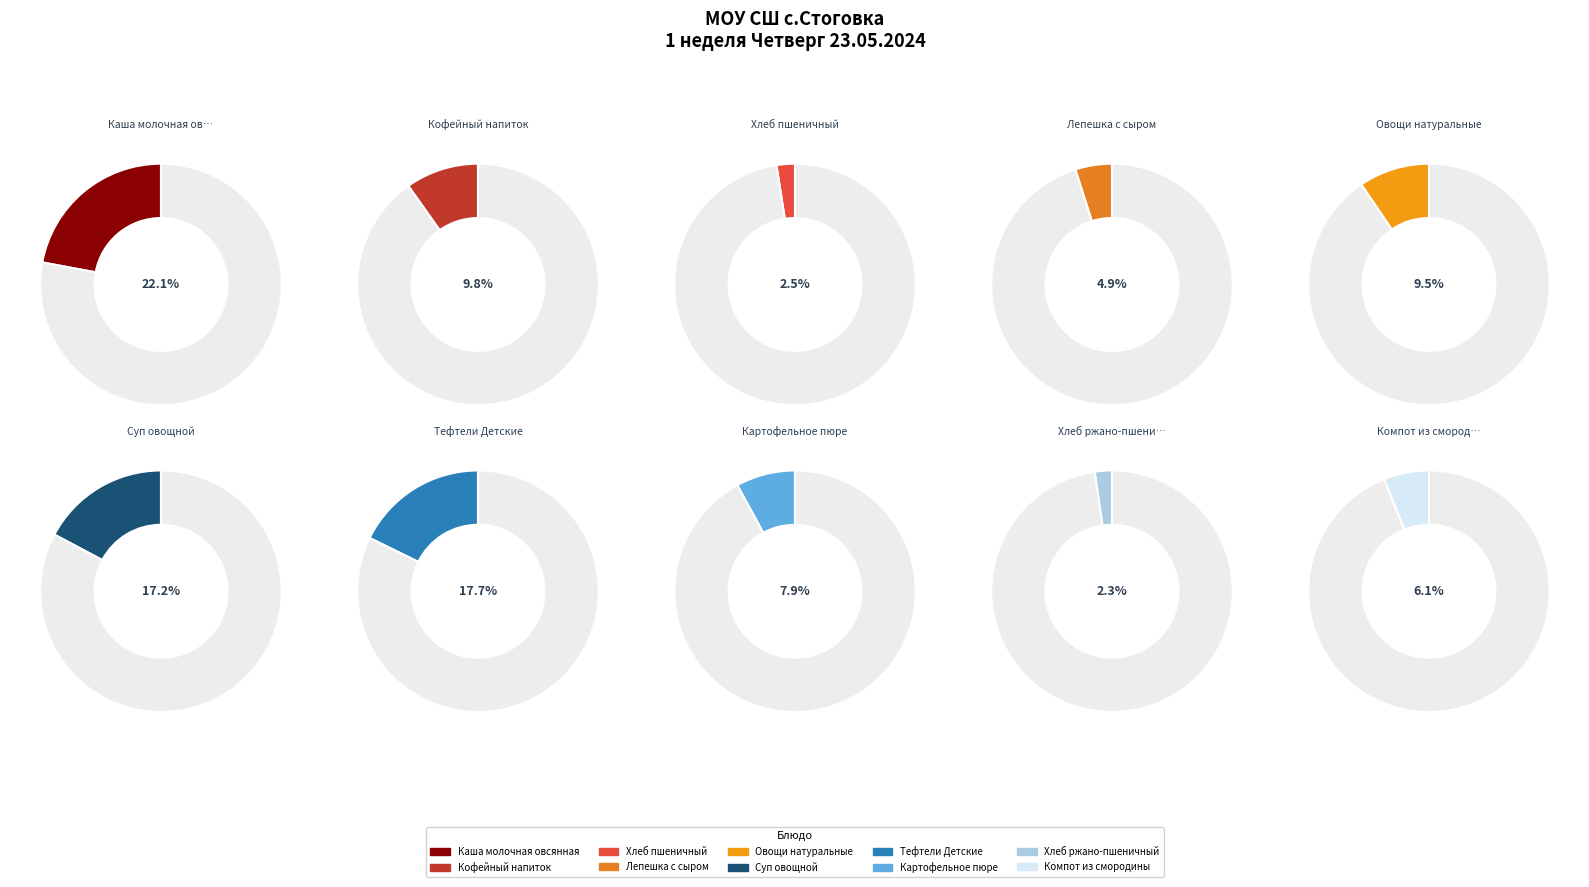

Is there a majority slice in this chart?

No